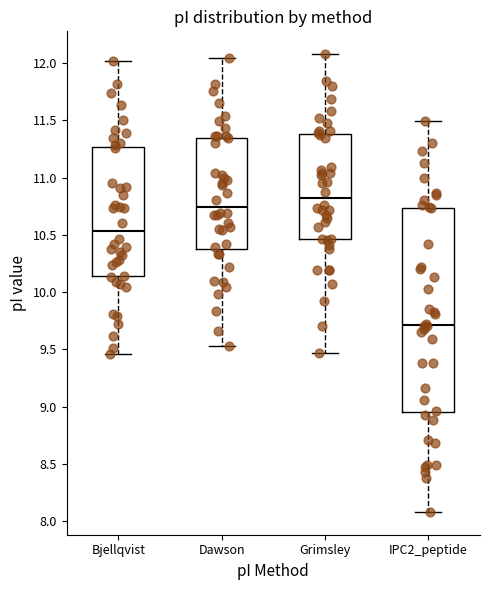

Reading left to right, read every box against the y-axis: the position of its median line, the range the box covers, and the ends of its whiskers. The values are not printed on the chart, so give them approximately, as read against the axis.

Bjellqvist: median 10.55, box 10.15 to 11.25, whiskers 9.45 to 12.00
Dawson: median 10.75, box 10.40 to 11.35, whiskers 9.55 to 12.05
Grimsley: median 10.80, box 10.45 to 11.40, whiskers 9.45 to 12.10
IPC2_peptide: median 9.70, box 8.95 to 10.75, whiskers 8.10 to 11.50